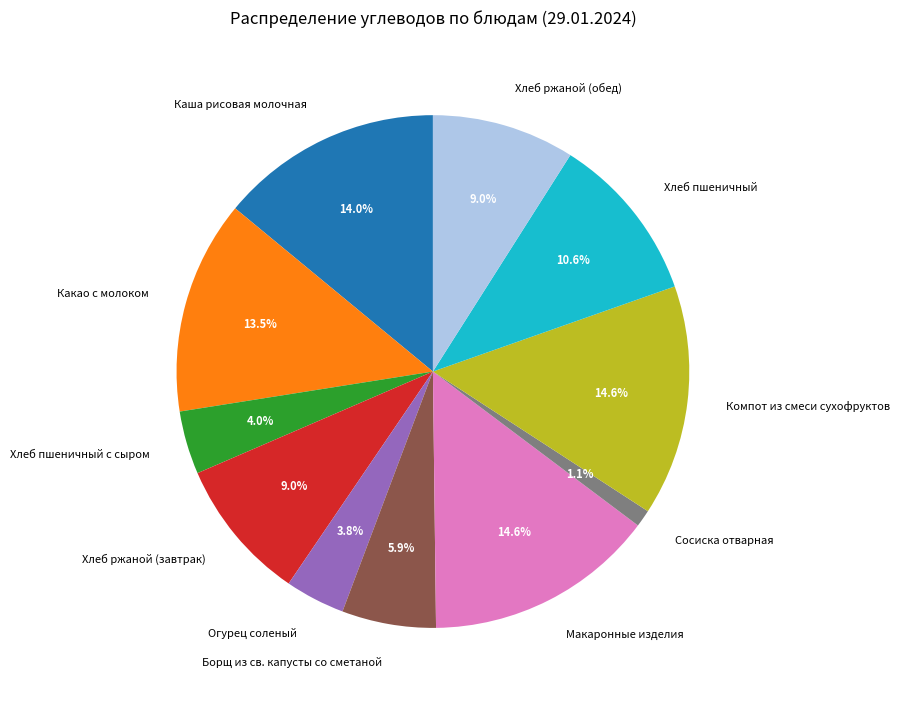

Is it true that Борщ из св. капусты со сметаной is 1% of the pie?

False